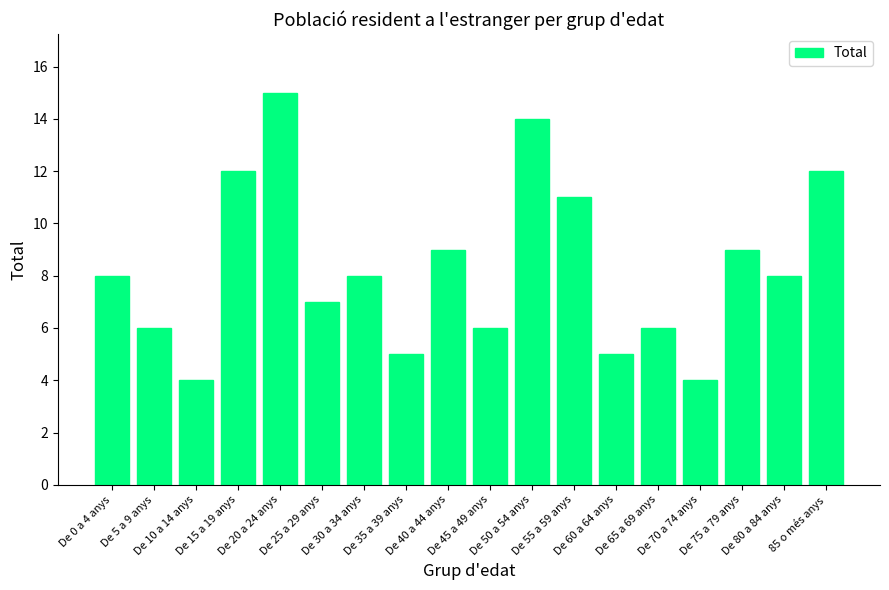

What is the label of the 14th bar from the left?

De 65 a 69 anys